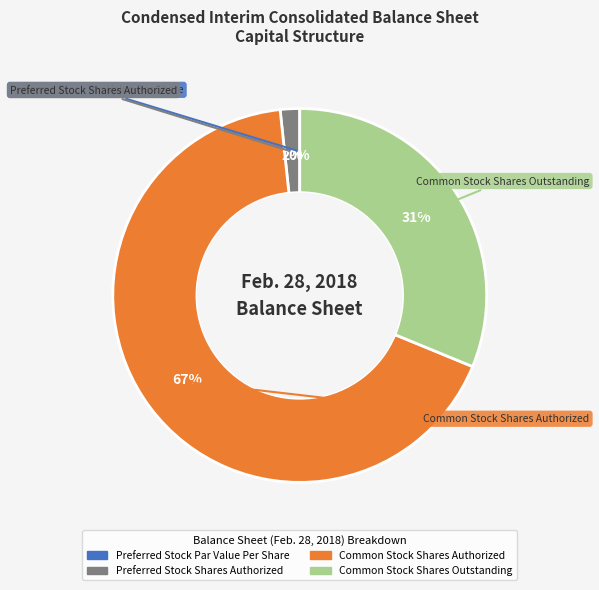

Which has a higher value, Common Stock Shares Authorized or Common Stock Shares Outstanding?

Common Stock Shares Authorized